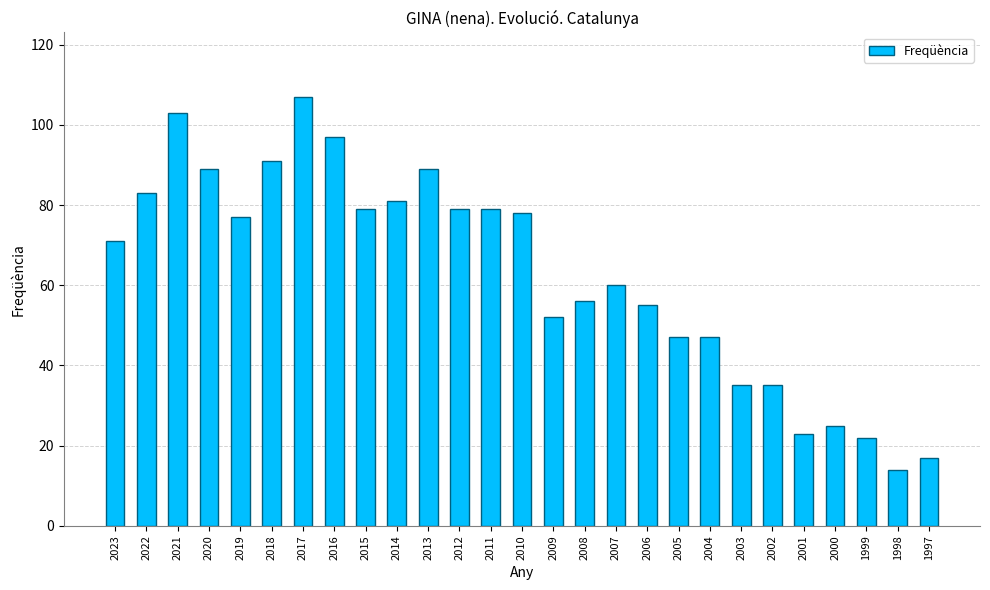

What is the difference between the maximum and minimum values?

93